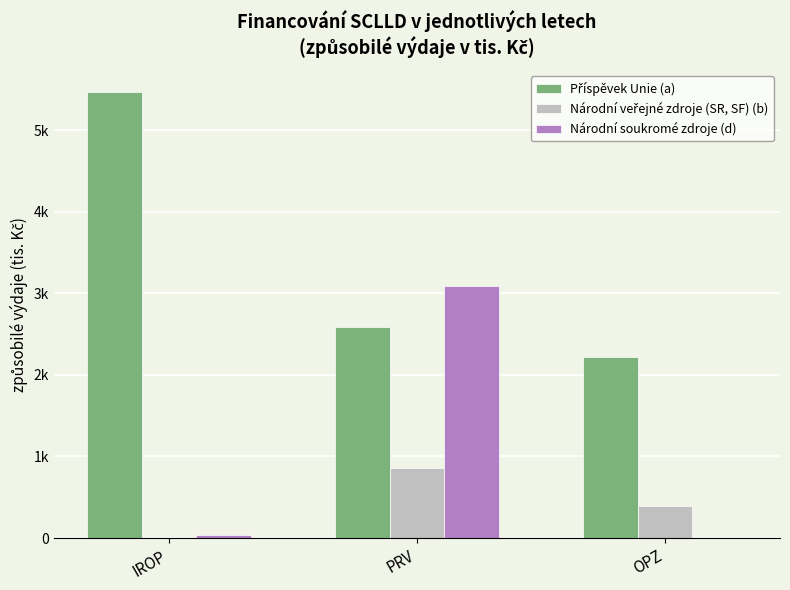

Are the bars horizontal?

No